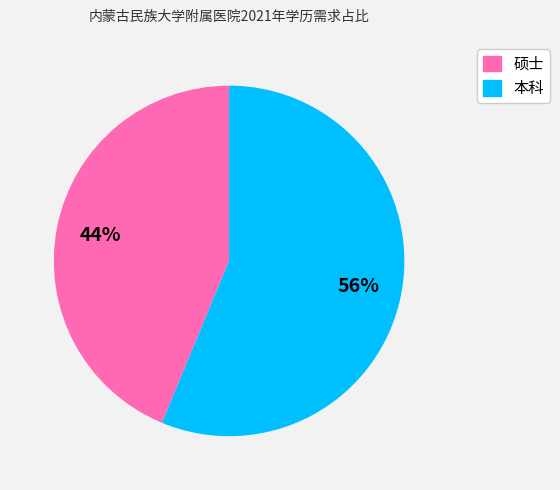

What is the largest slice in the pie chart?

本科